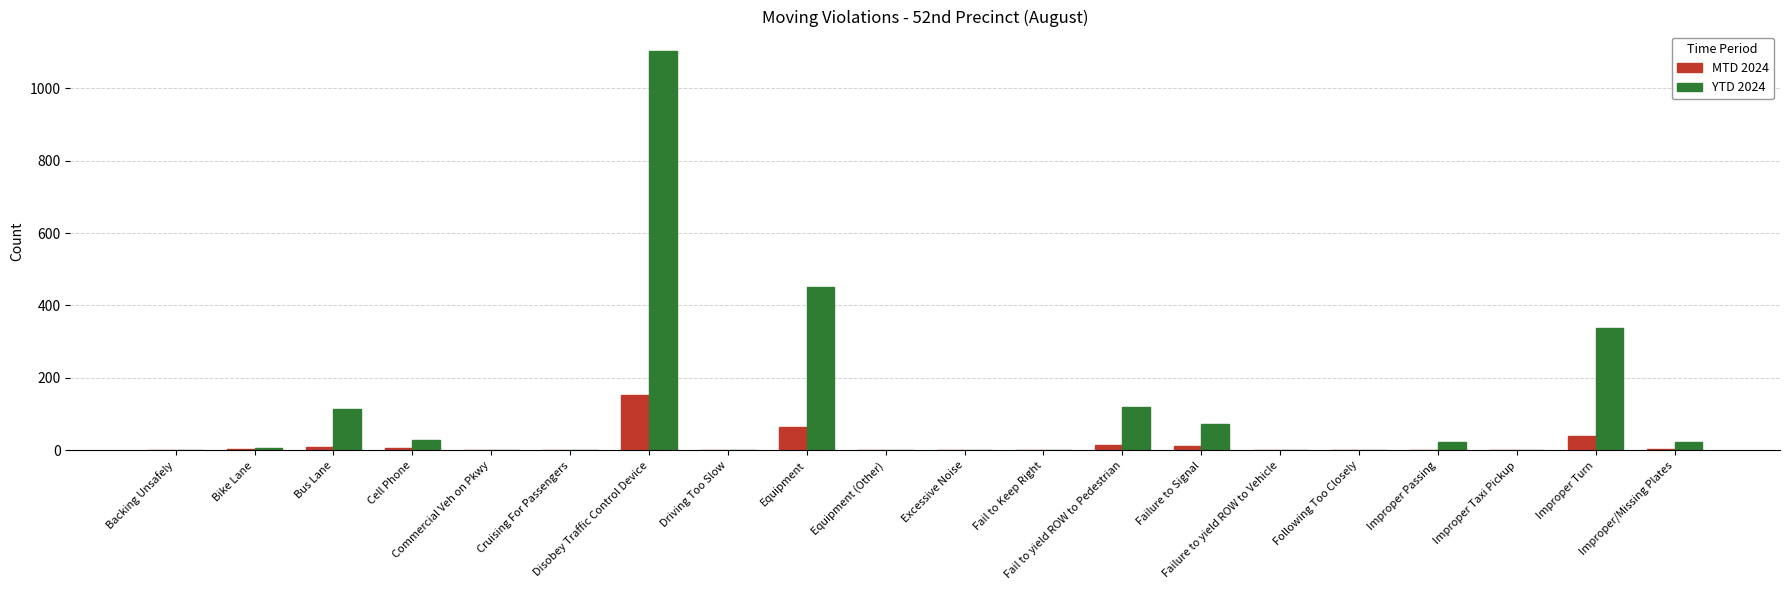

Which series has the largest total across all categories?

YTD 2024